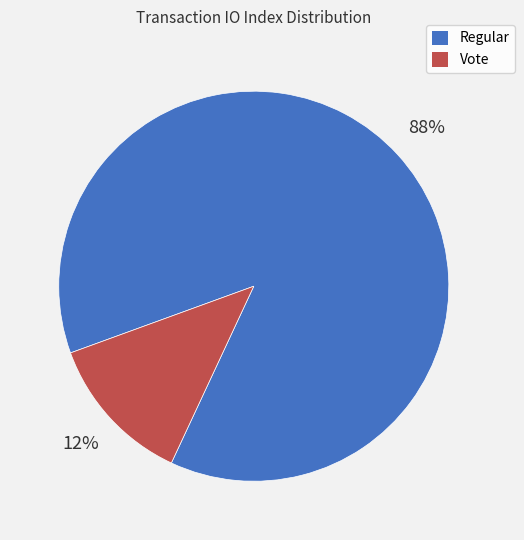

Between Regular and Vote, which is larger?

Regular